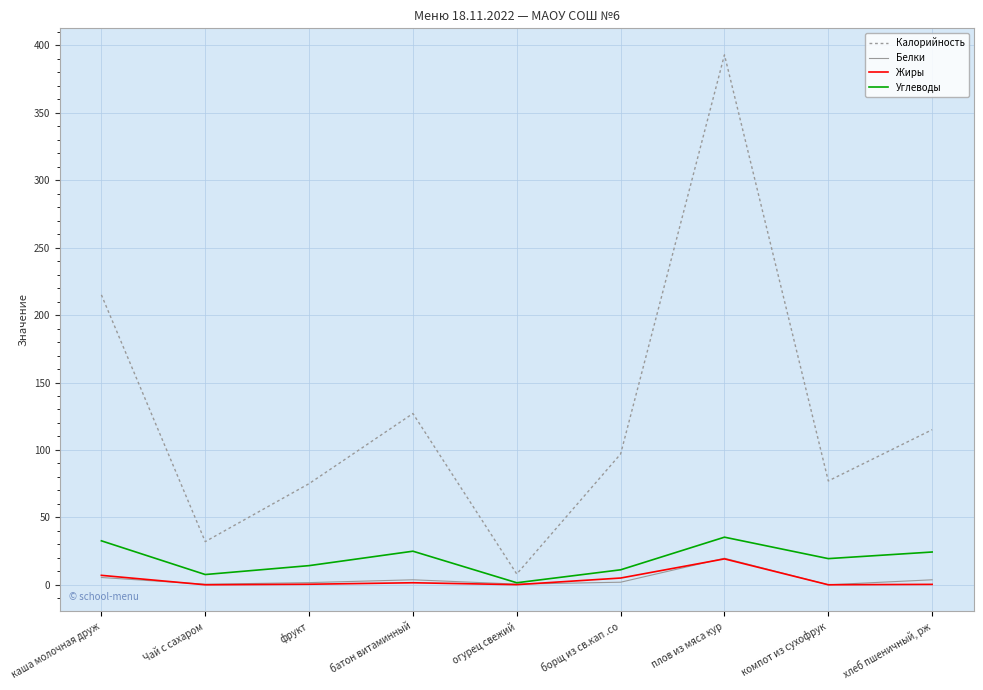

Which series has the largest total across all categories?

Калорийность